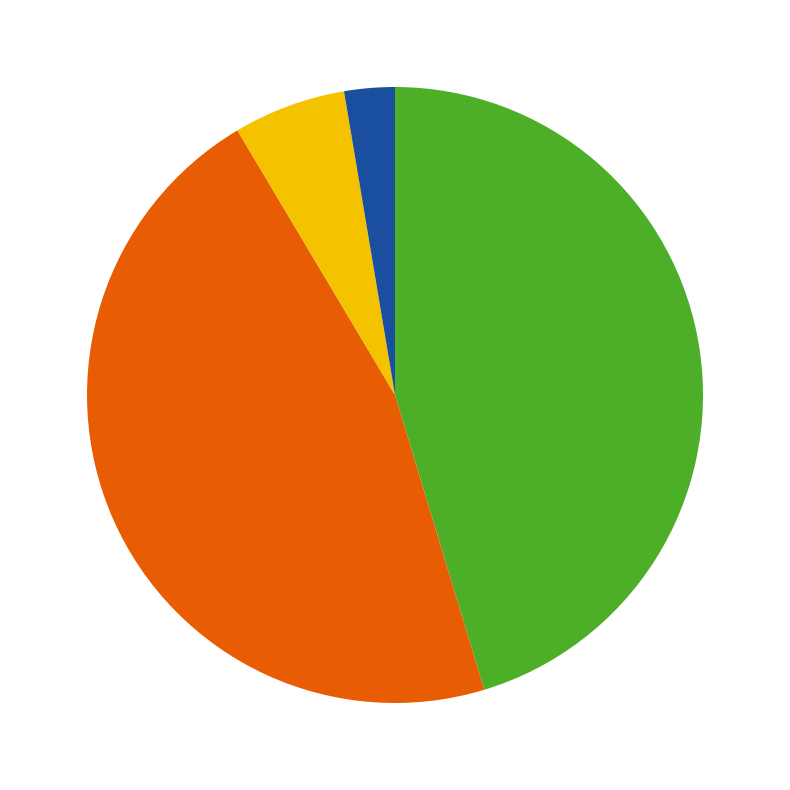

Is there any slice that represents more than half of the pie?

No